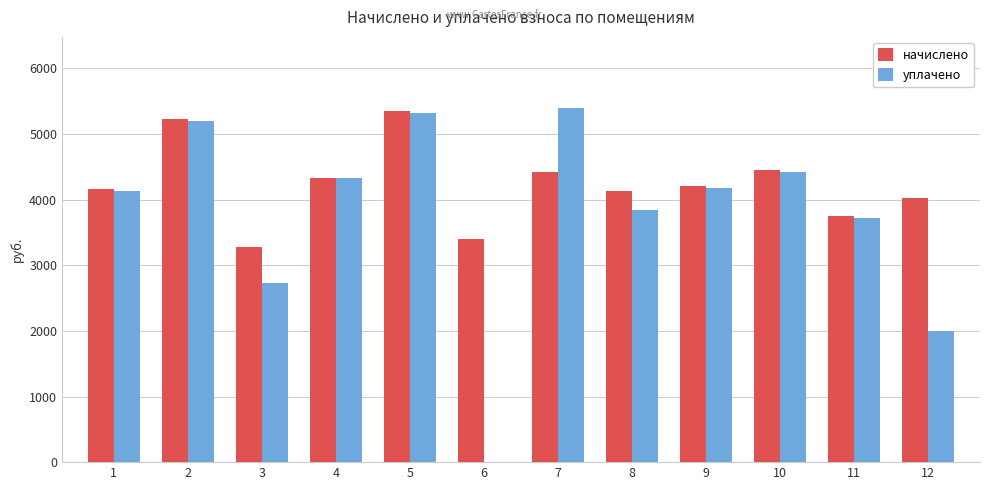

Is the value of уплачено at 12 greater than the value of начислено at 3?

No